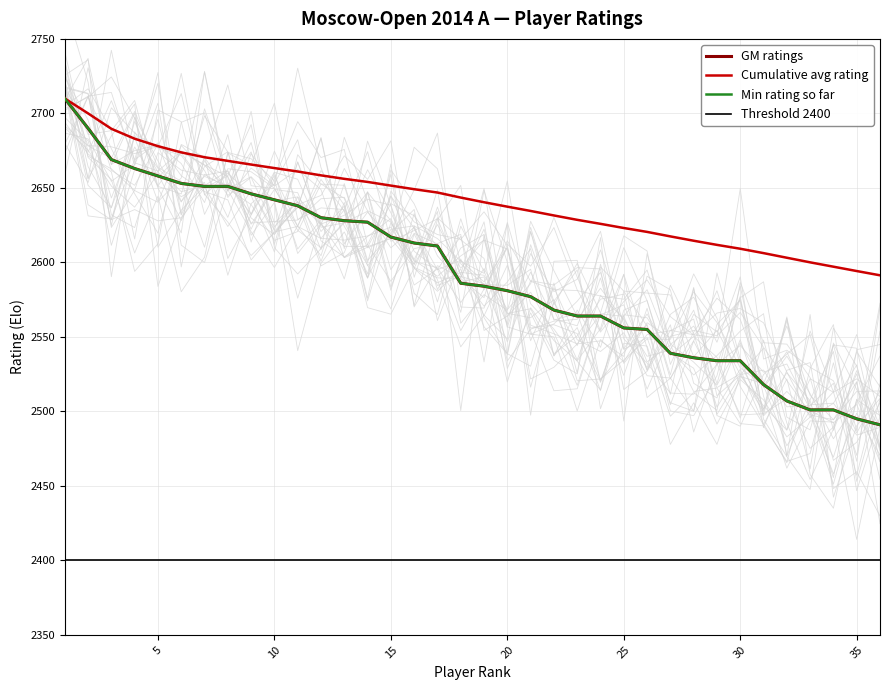

True or false: Threshold 2400 and Min rating so far intersect in this chart.

False